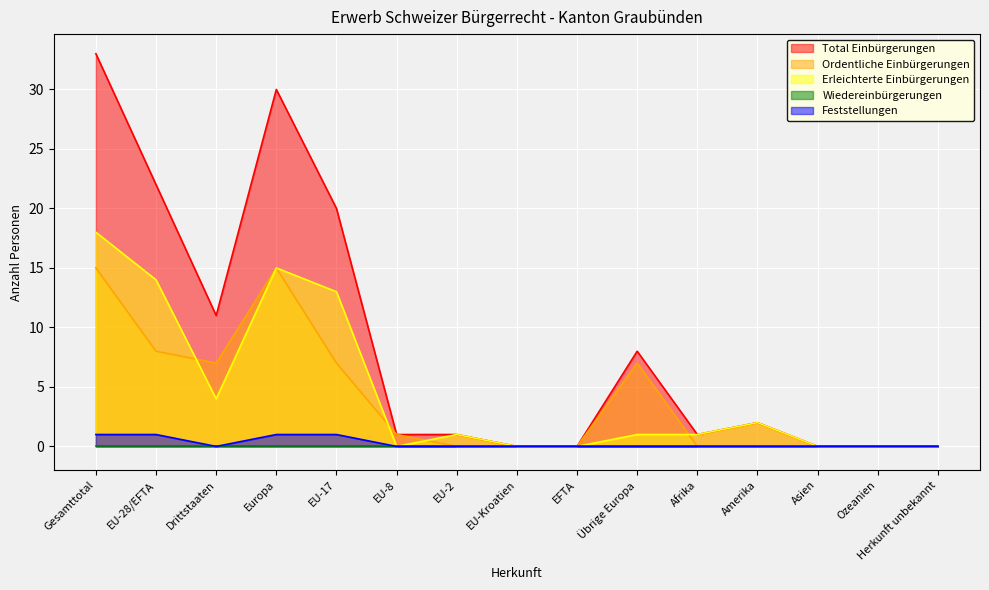

Which has a higher value, EFTA or EU-28/EFTA?

EU-28/EFTA